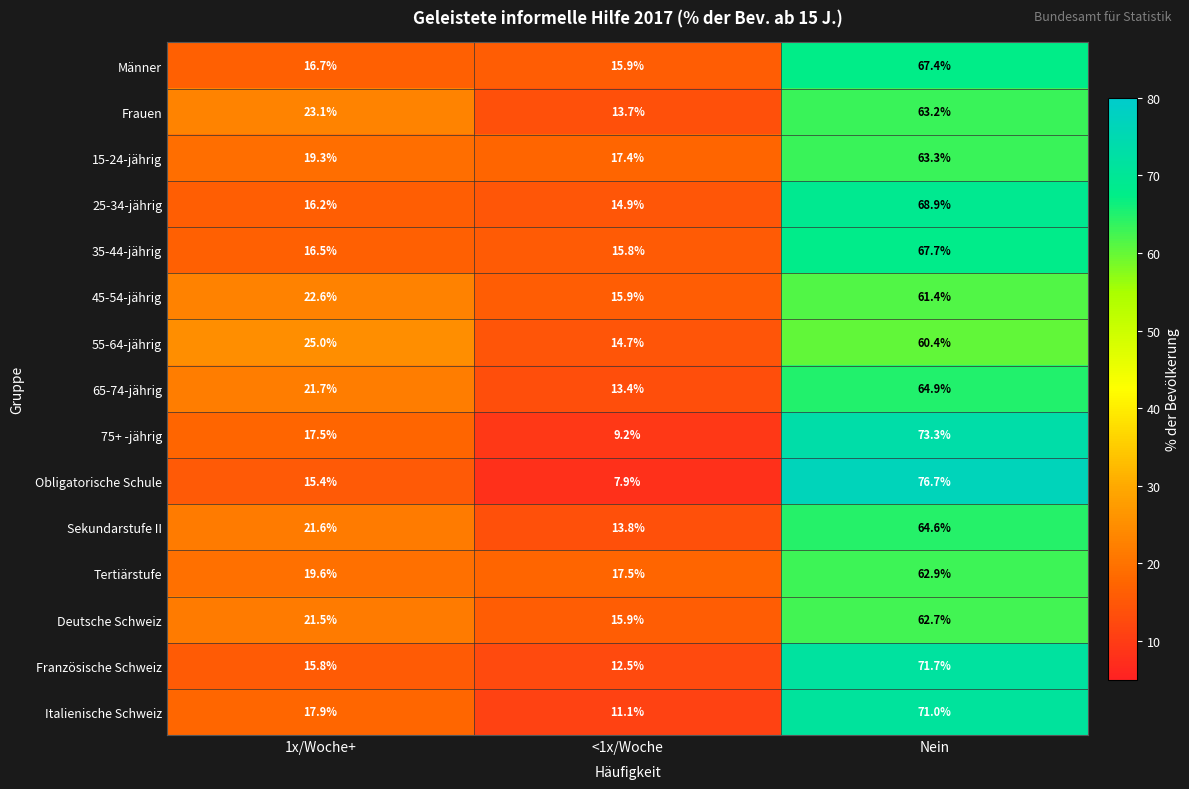

What is the difference between the highest and lowest values at <1x/Woche?

9.6